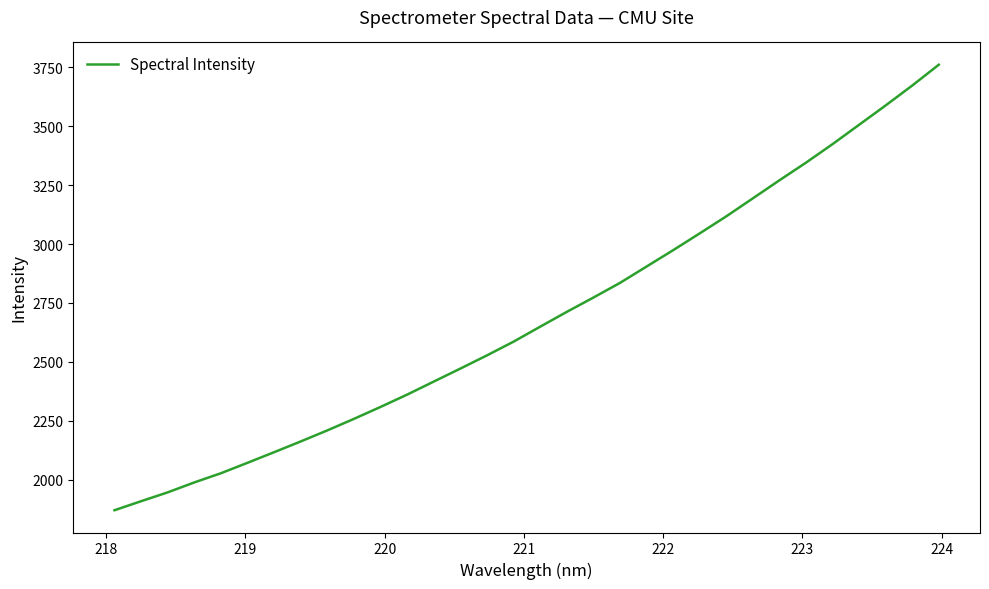

What is the minimum value shown in the chart?

1870.5